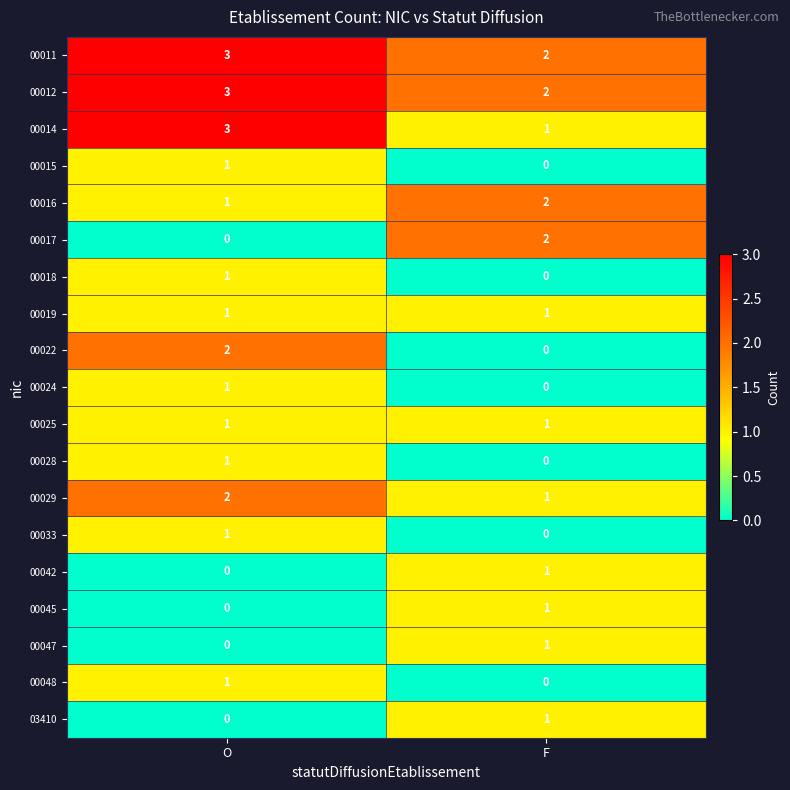

At which label is 00018 closest to 0?

F